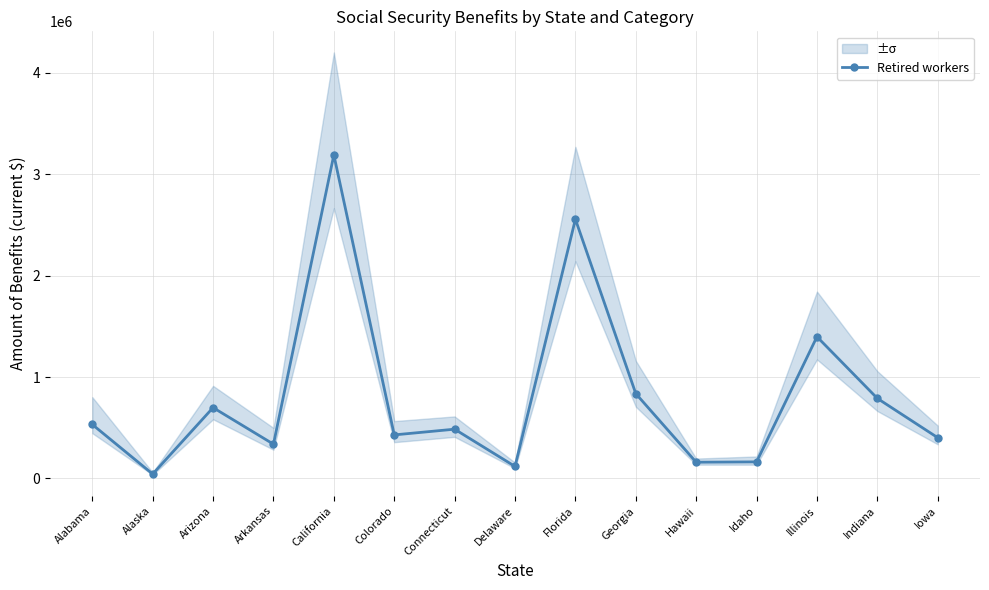

The chart shows a value of 2556701 at Florida. True or false?

True